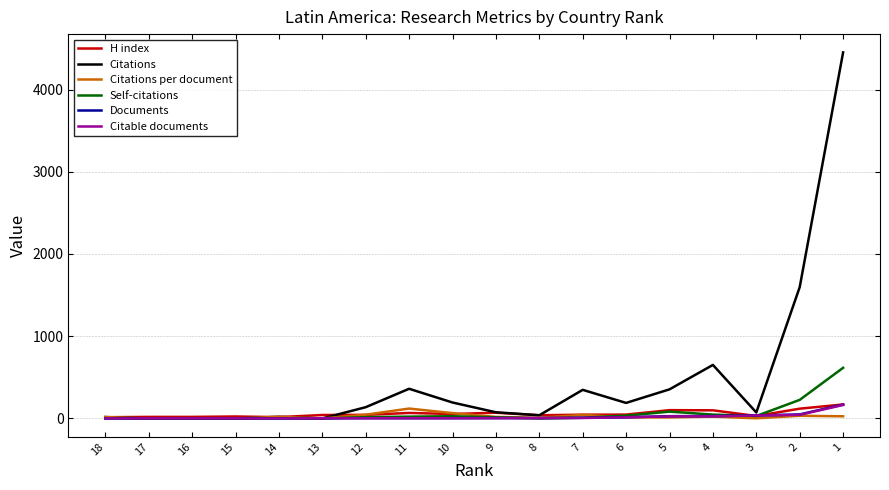

Where do Citations and H index first cross each other?

18 and 17